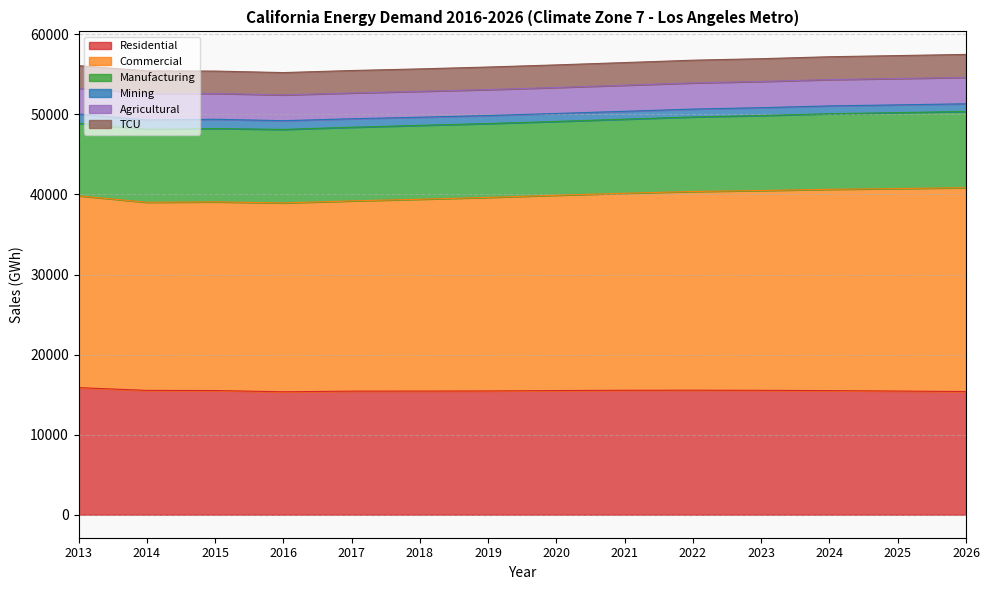

What is the minimum value shown in the chart?

958.8